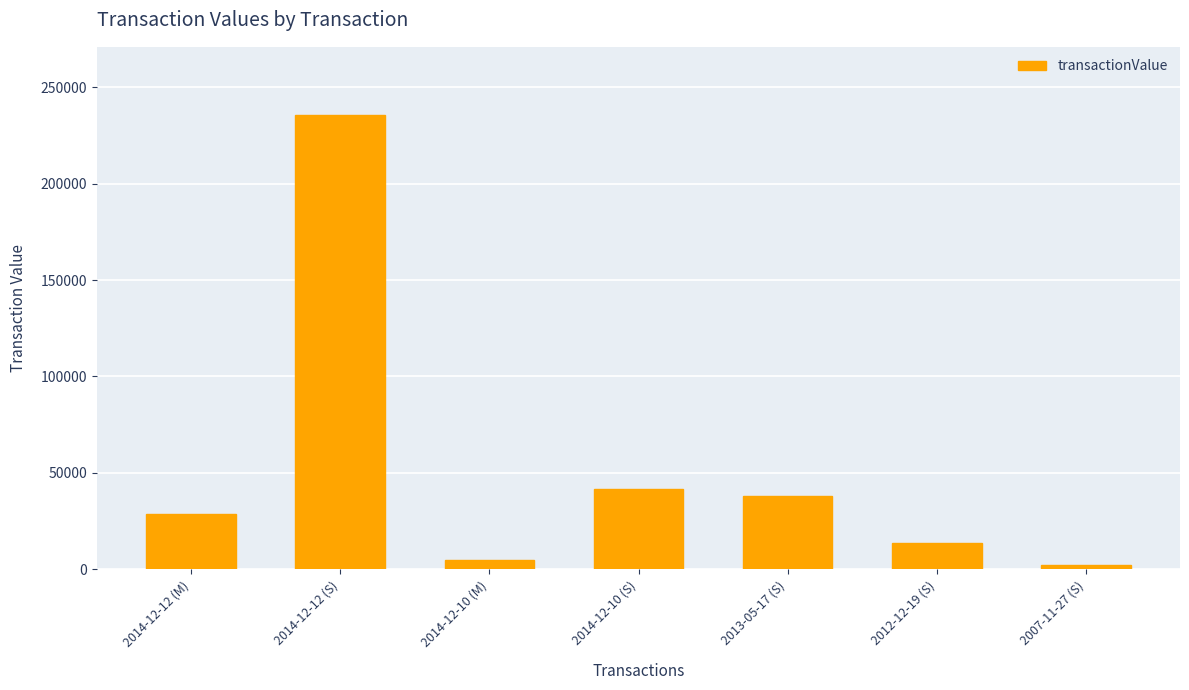

Reading left to right, transcribe all the data shown in this chart.

28542	235599	4958	41447	38010	13860	2192